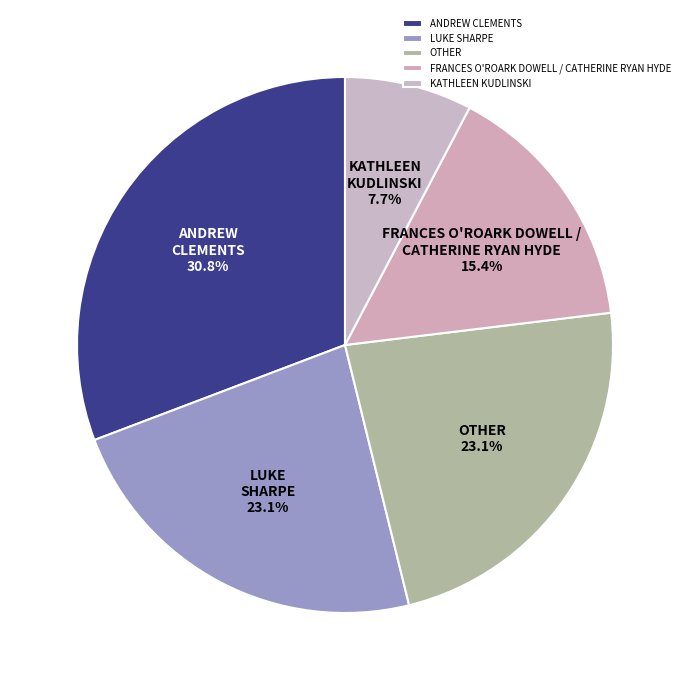

What percentage is NOT represented by OTHER?

76.9%